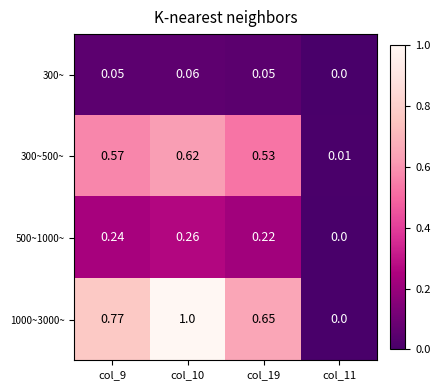

At which category does the chart reach its peak across all series?

col_10